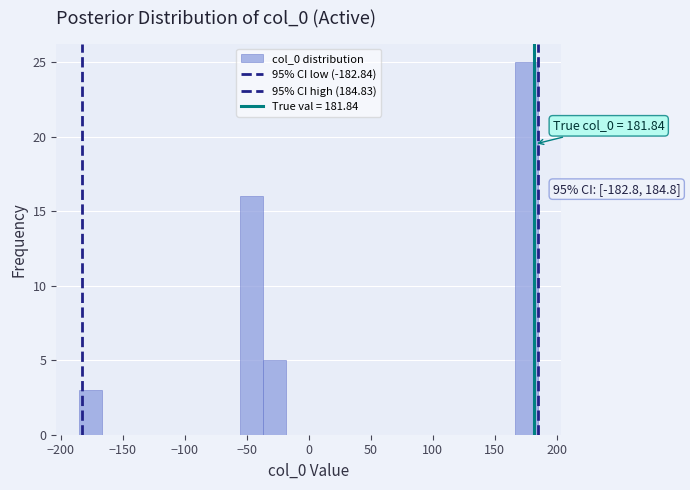

Around what value on the x-axis is the tallest bar? Give the approximate position of its centre, as read against the axis.

175